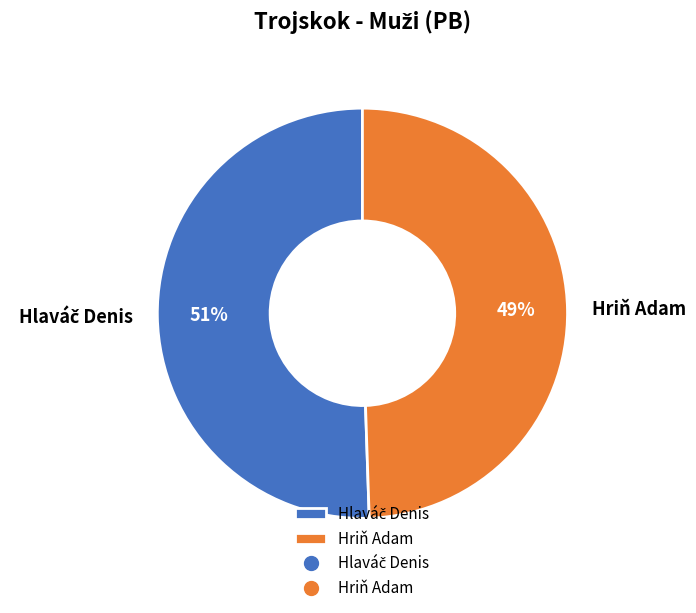

What is the smallest slice in the pie chart?

Hriň Adam